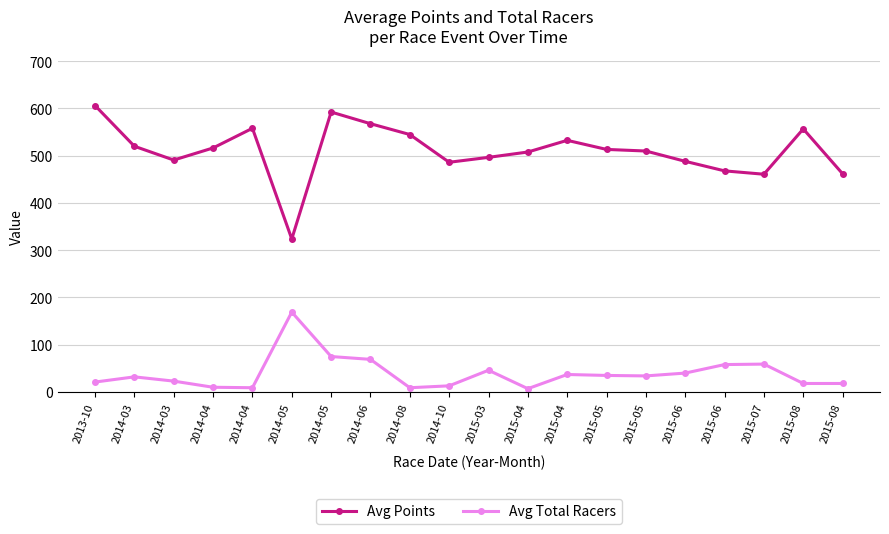

Rank the series by their maximum value, from lowest to highest.

Avg Total Racers, Avg Points